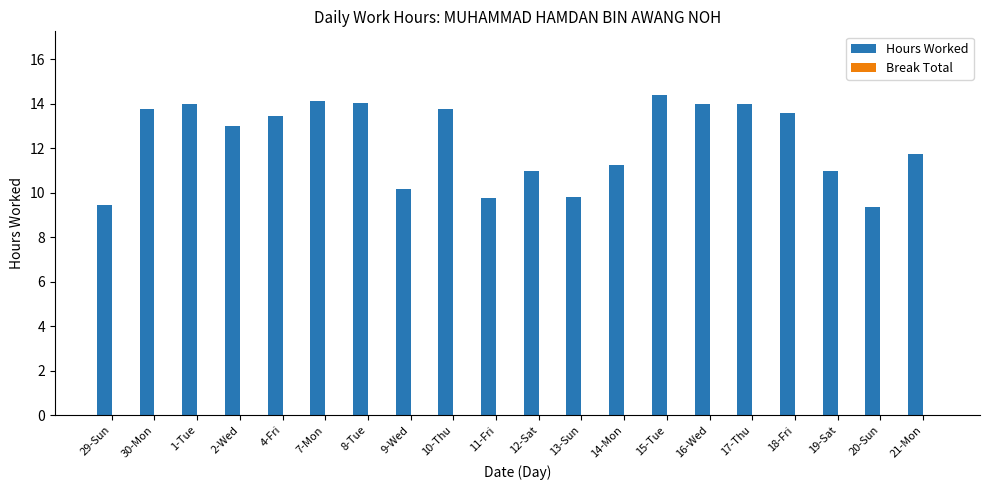

True or false: the data shows 14.7 at 9-Wed.

False